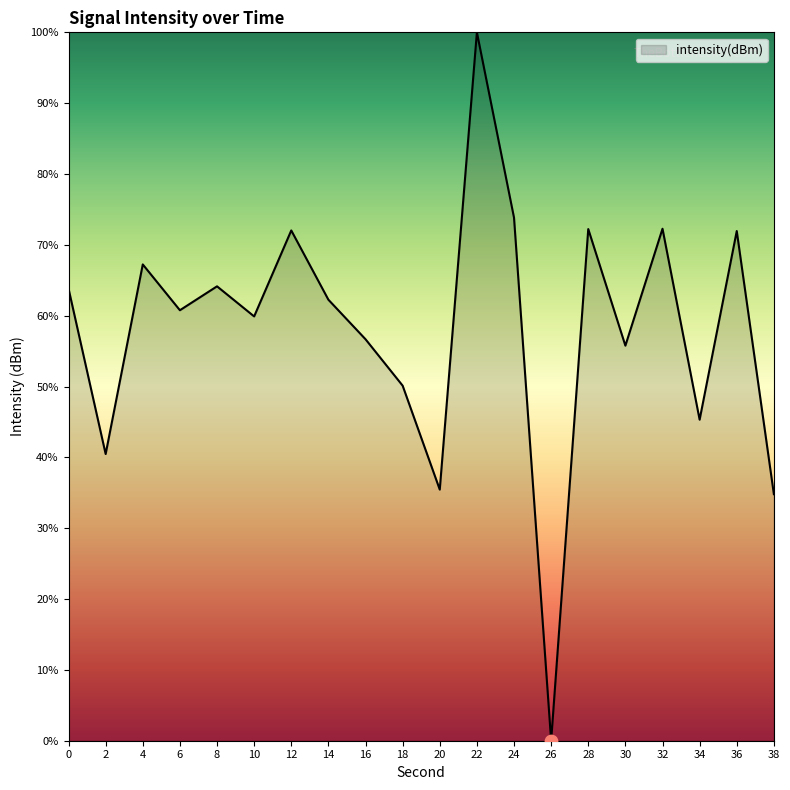

Approximately how many times larger is the value at 14 compared to 8?

1.0